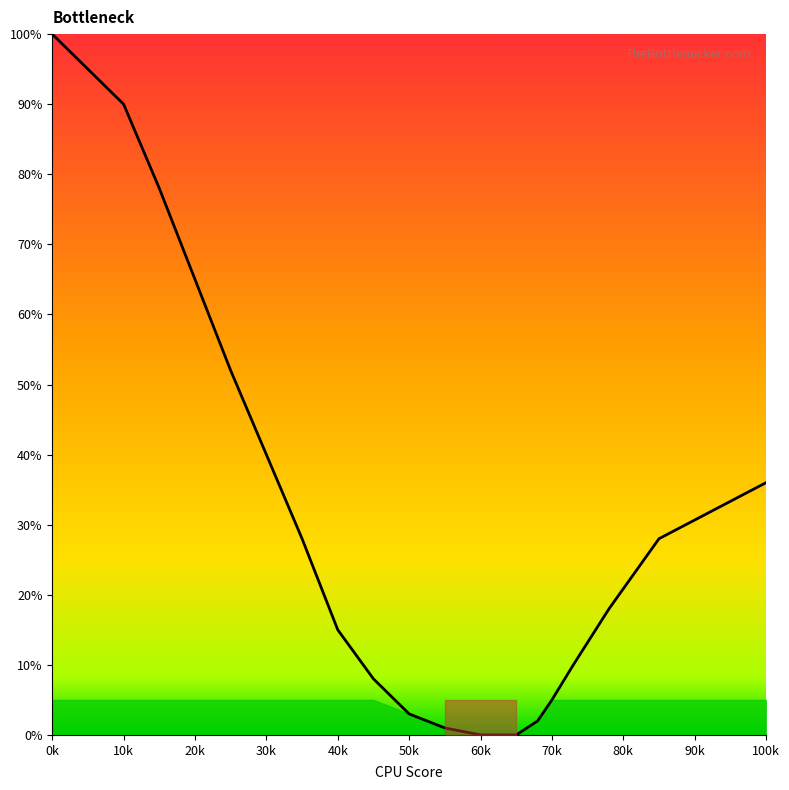

What is the maximum value shown in the chart?

100